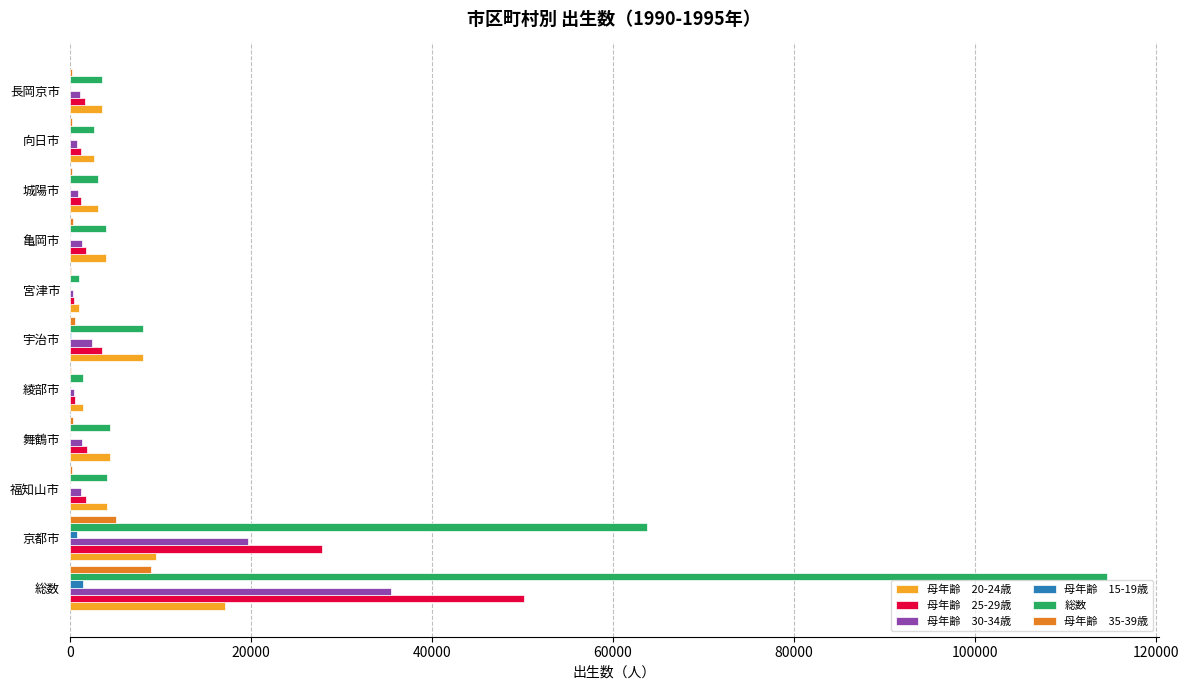

At which category is the sum across all series the highest?

総数